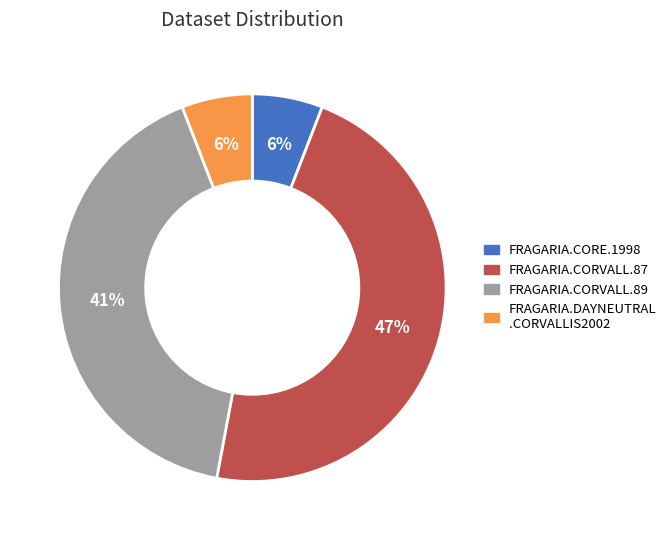

To the nearest percent, what is the difference between the largest and smallest slice percentages?

41%